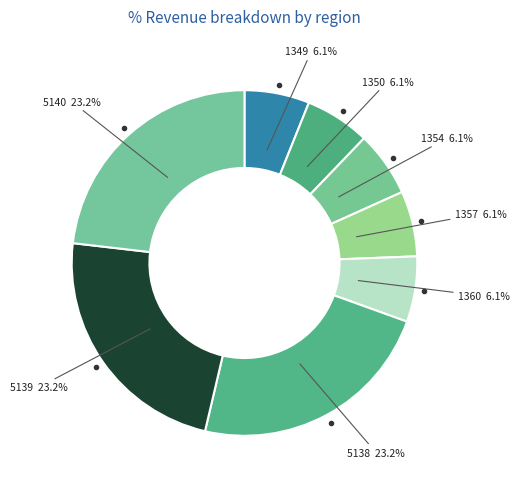

What portion of the pie excludes 5138?

76.8%